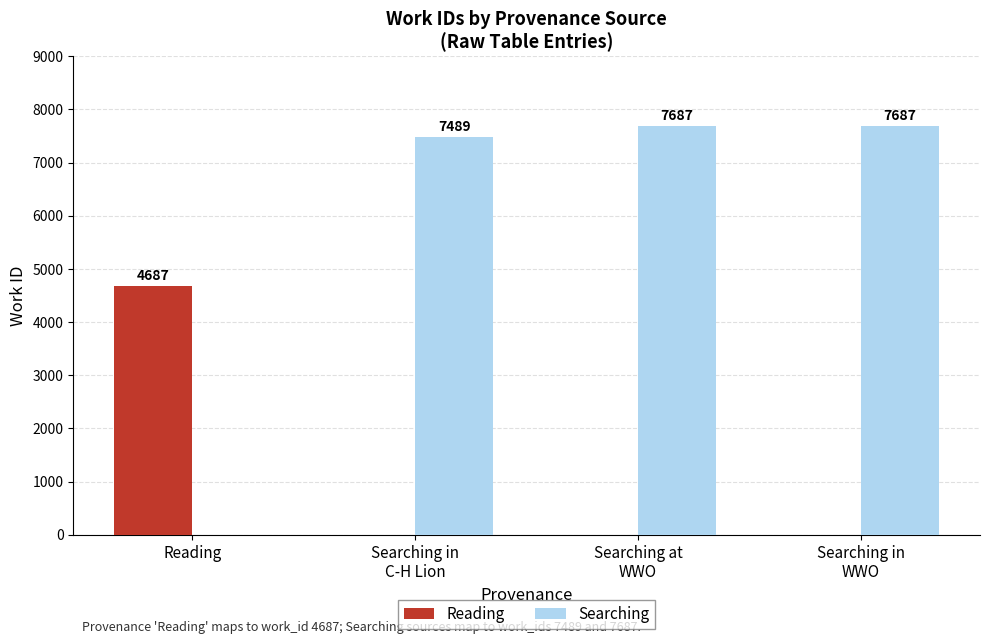

How many Reading values are between 0 and 4687?

4